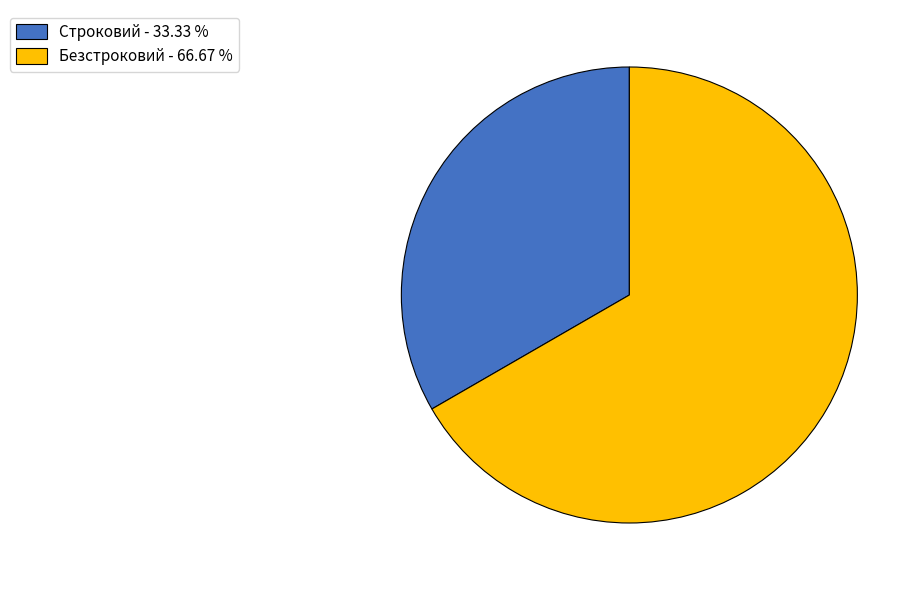

Does Строковий - 33.33 % represent more than half of the total?

No